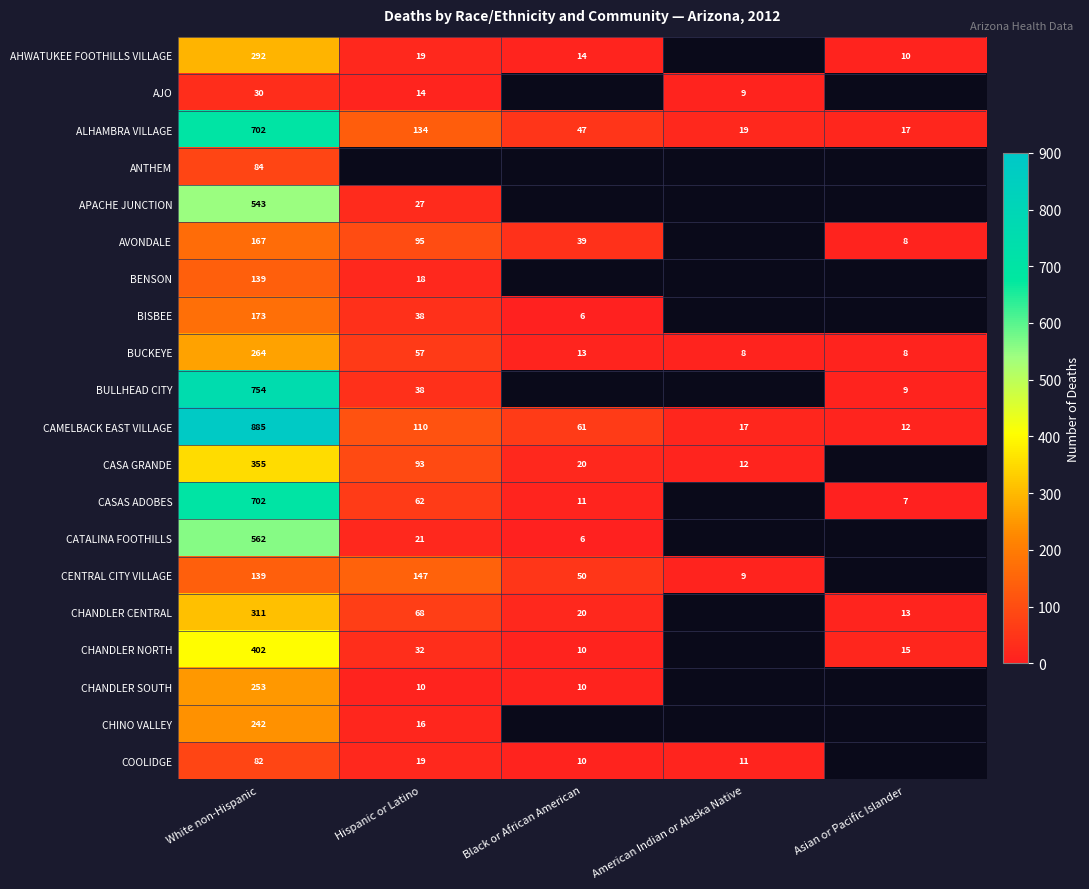

Which category has the highest value across all series?

White non-Hispanic